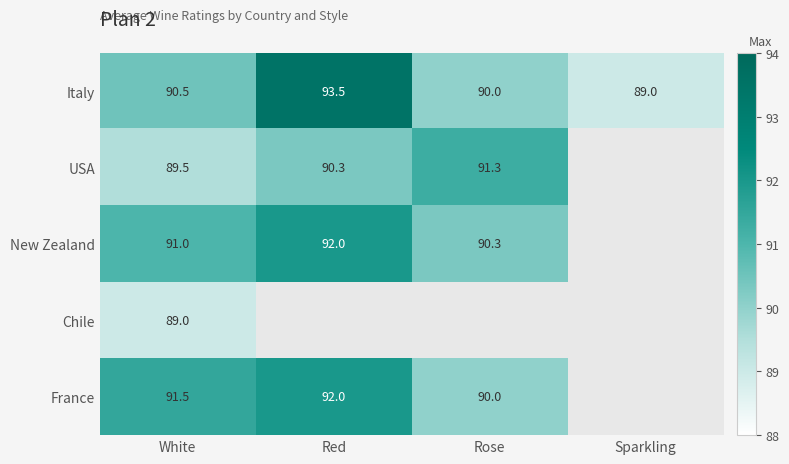

What is the total value across all series at White?

451.5